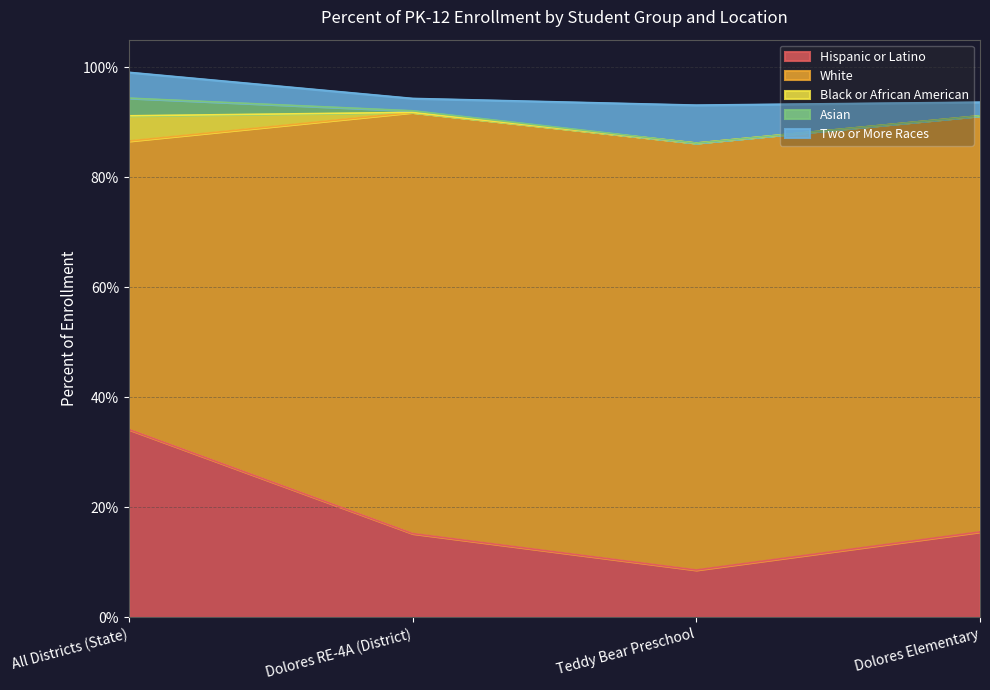

True or false: White and Asian intersect in this chart.

False